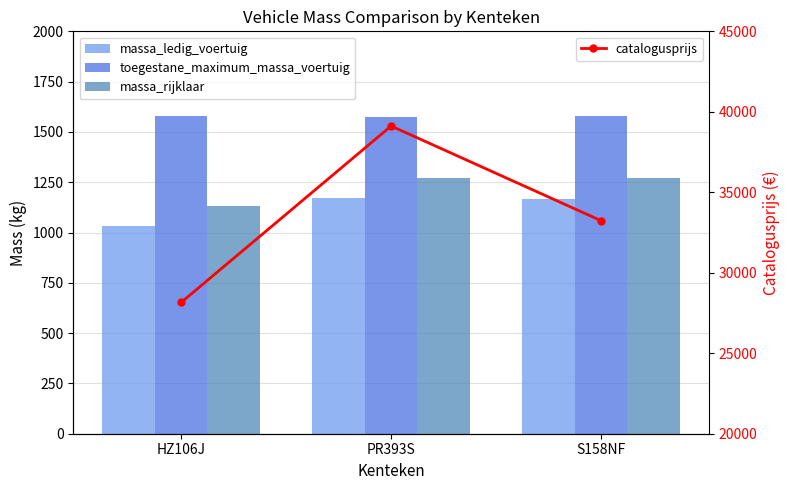

Reading left to right, list all the values displayed in this chart.

massa_ledig_voertuig: 1032	1170	1169
toegestane_maximum_massa_voertuig: 1577	1576	1580
massa_rijklaar: 1132	1270	1269
catalogusprijs: 28155	39117	33234